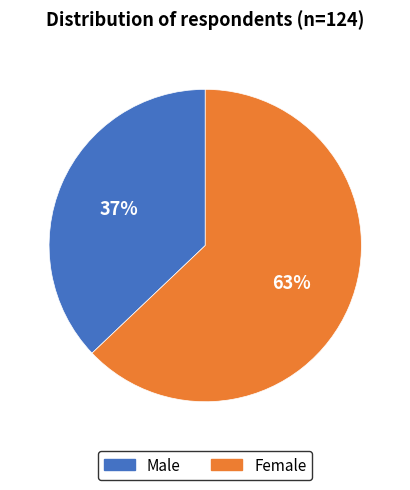

To the nearest percent, what is the difference between the largest and smallest slice percentages?

26%